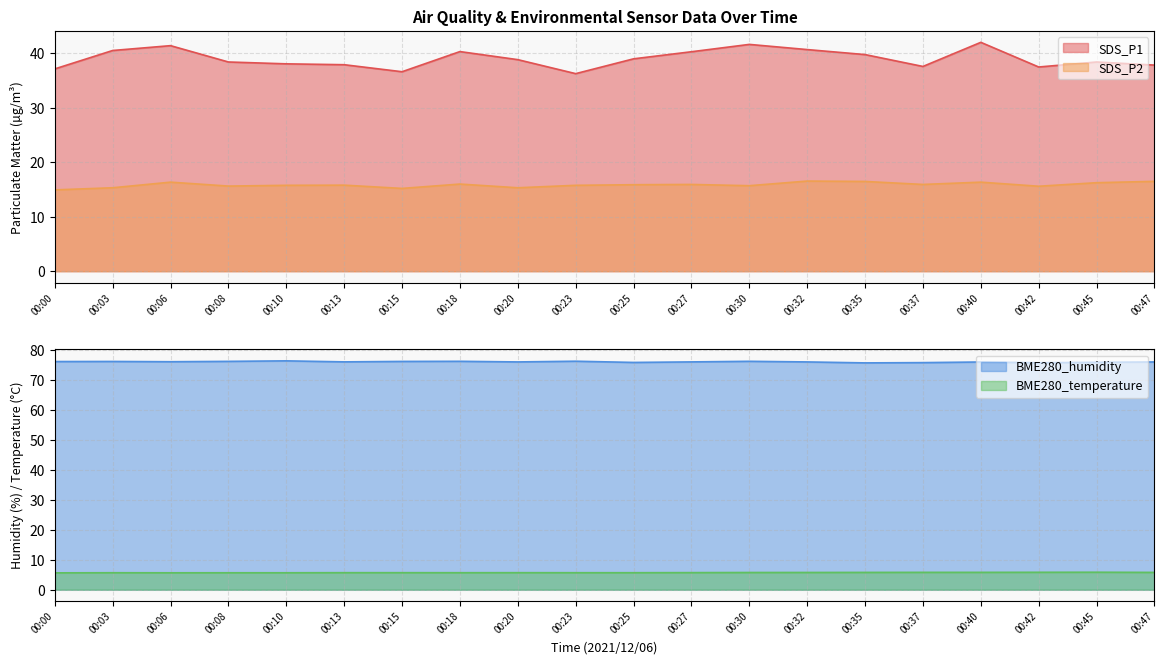

How many lines are shown in the chart?

4